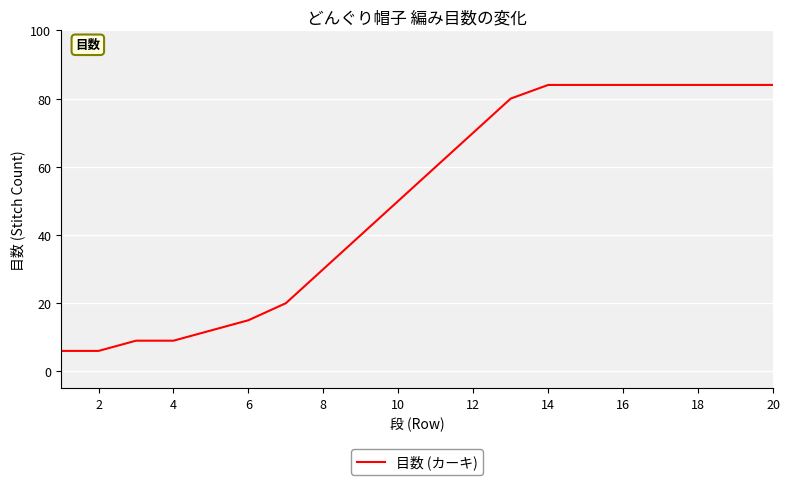

What is the minimum value shown in the chart?

6